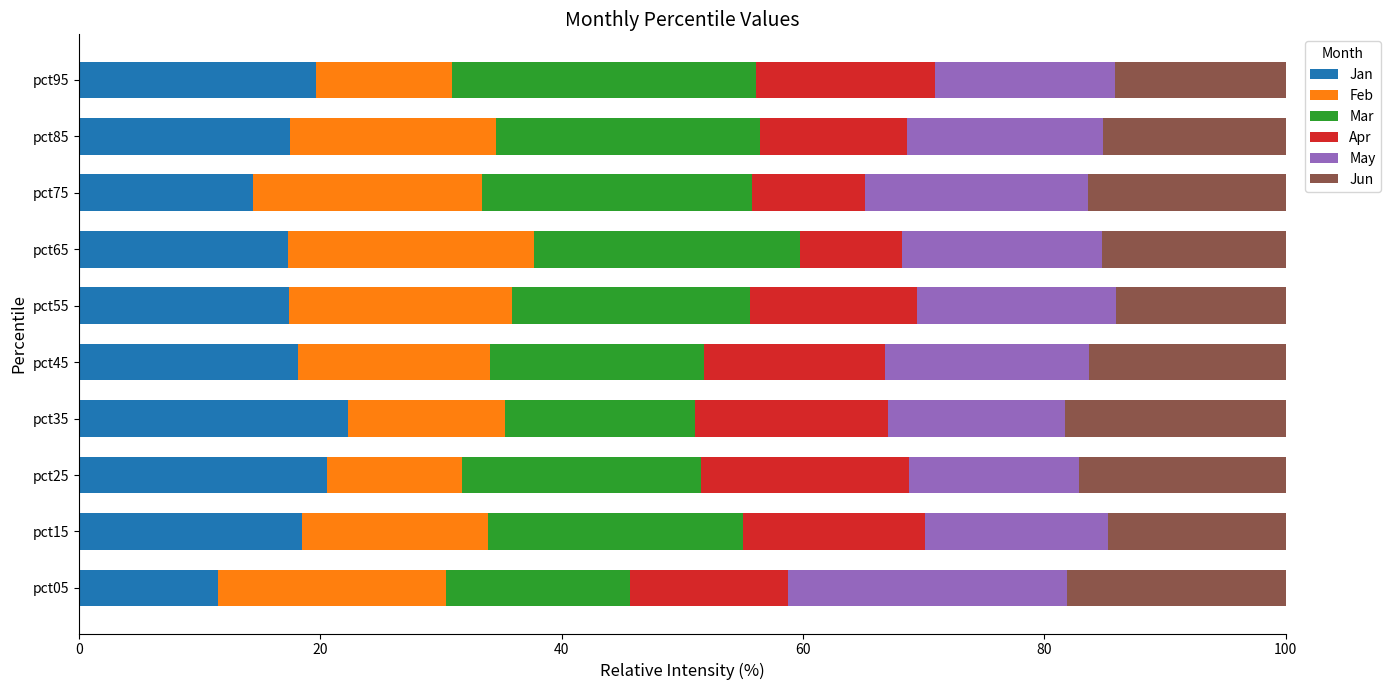

What is the total value across all series at pct95?

100.0